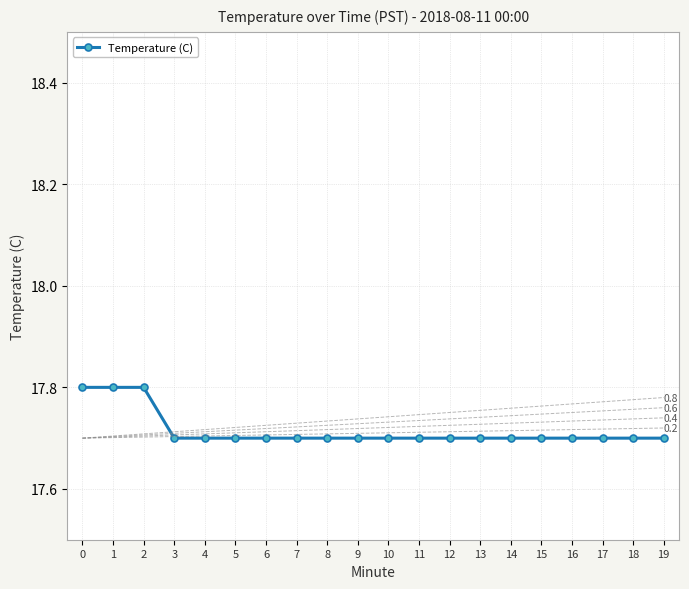

How many categories are shown in the chart?

20